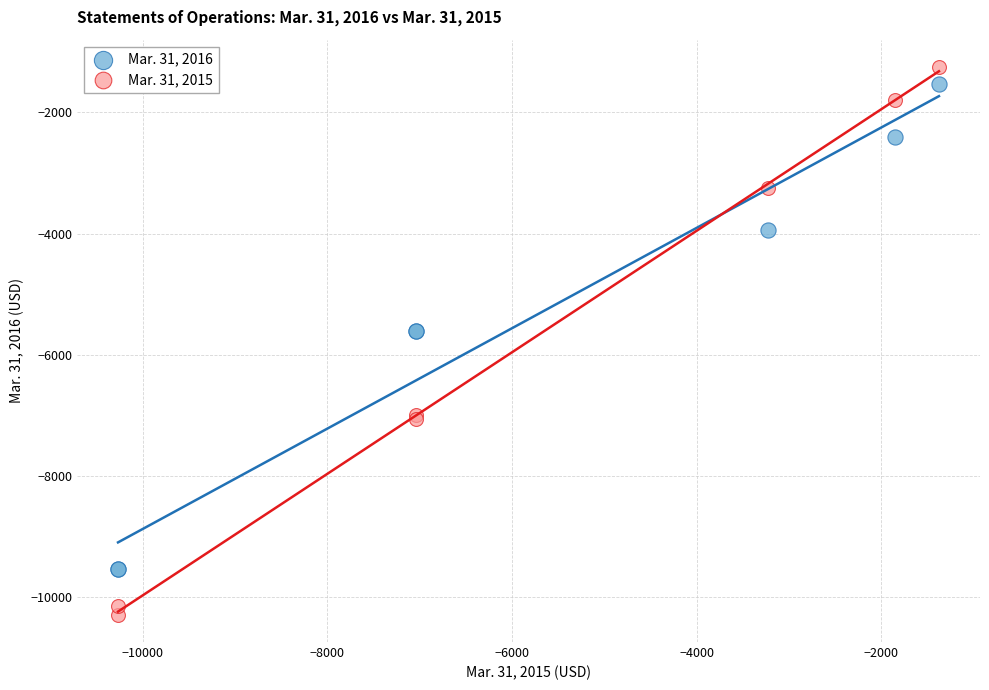

What are all the series names shown in the legend?

Mar. 31, 2016, Mar. 31, 2015